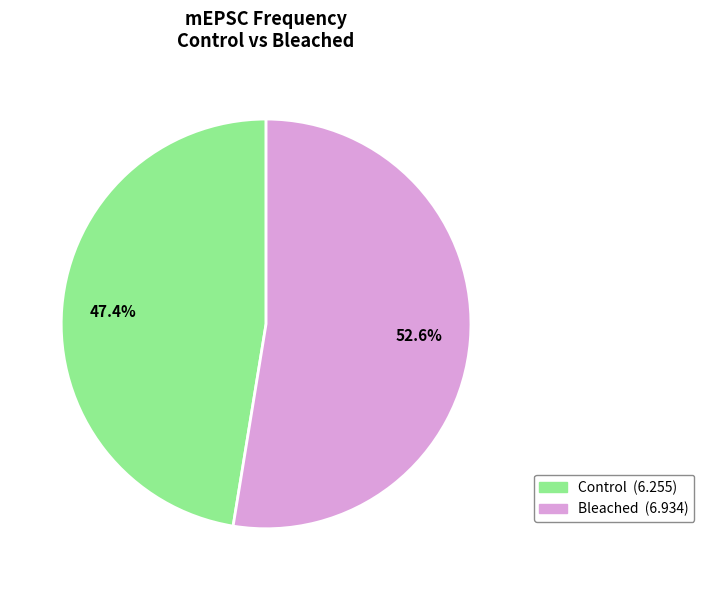

Which slice is the largest?

Bleached